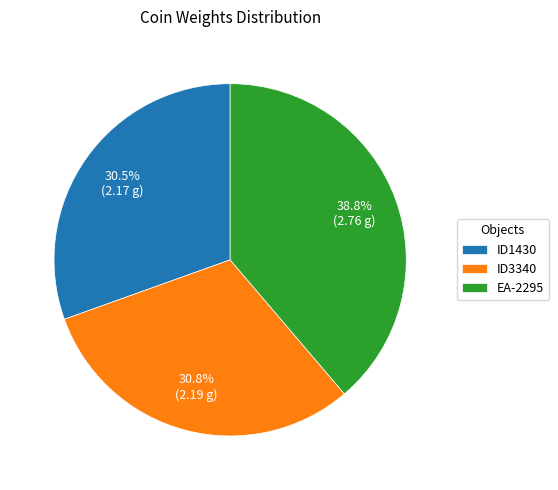

How many segments does this pie chart have?

3